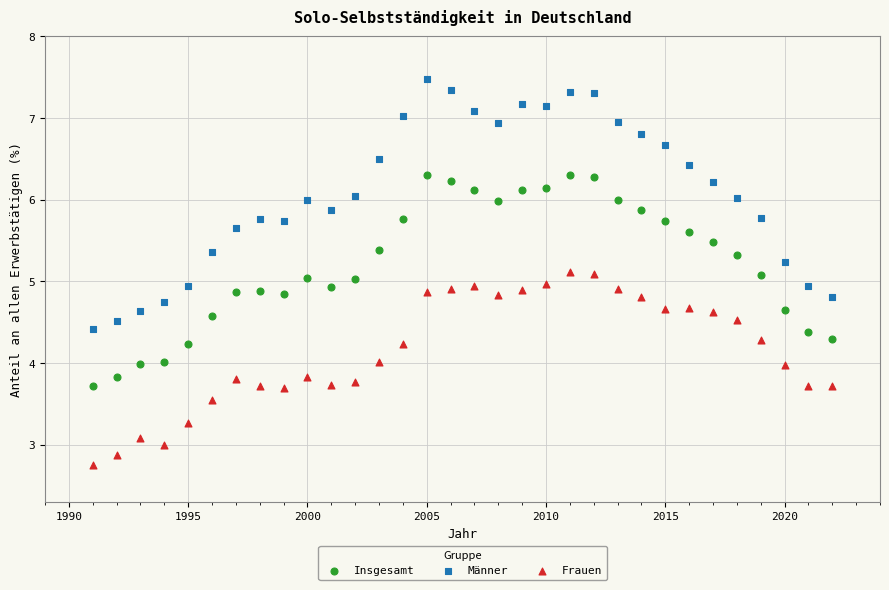

What is the X range (max minus min) for the scatter plot?

31.0